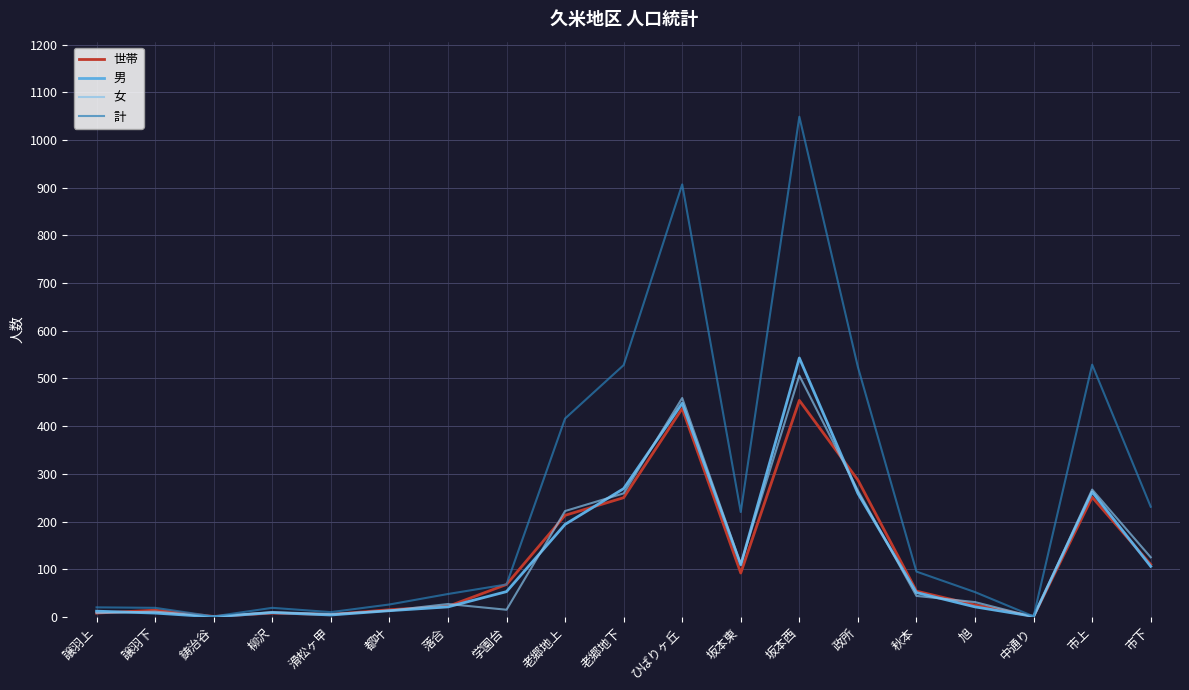

How many lines are shown in the chart?

4